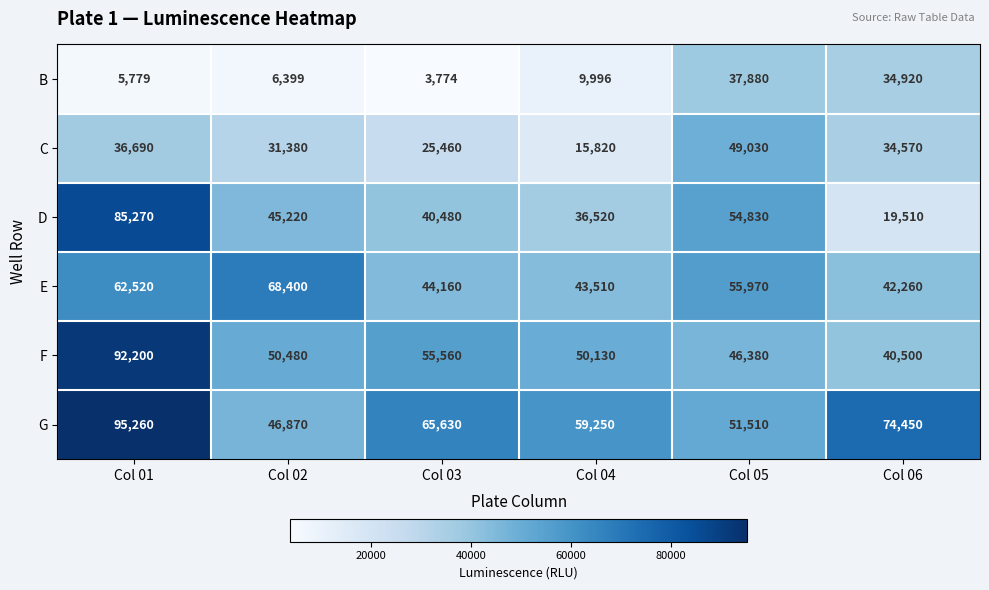

What is the difference between the D values at Col 03 and Col 01?

44790